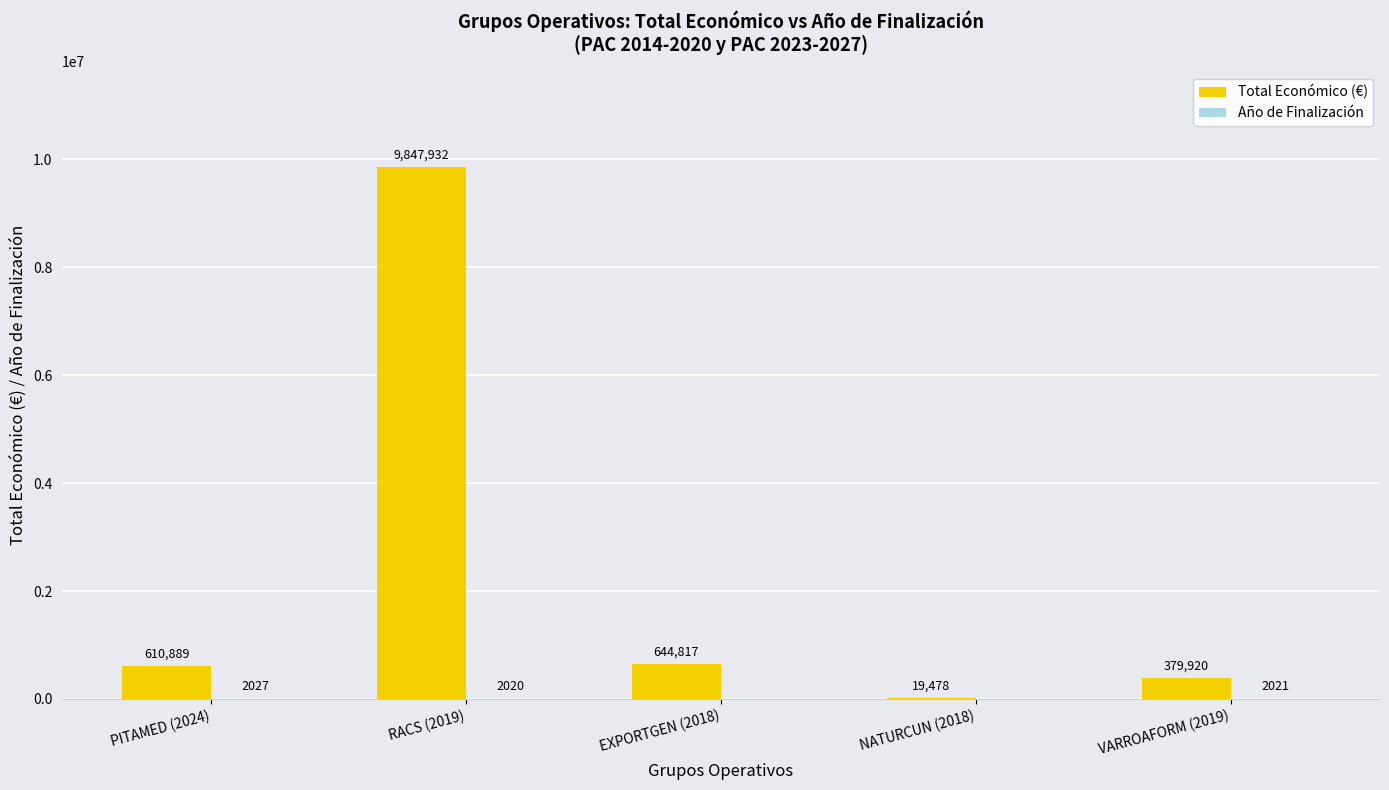

What is the approximate value of Total Económico (€) at NATURCUN (2018)?

19478